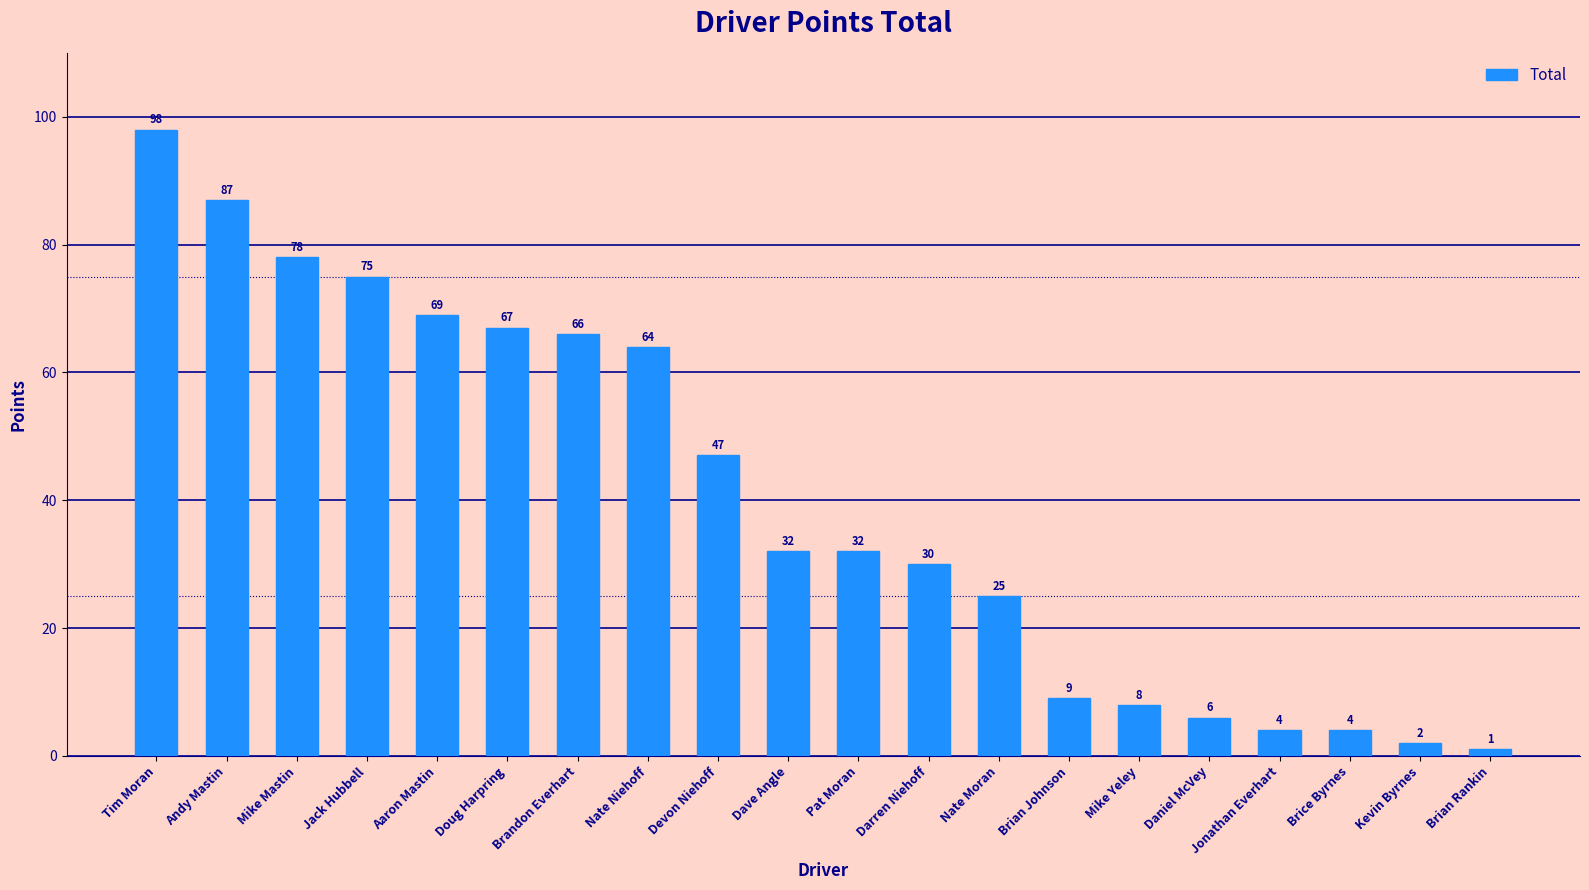

What is the difference between the values at Dave Angle and Brice Byrnes?

28